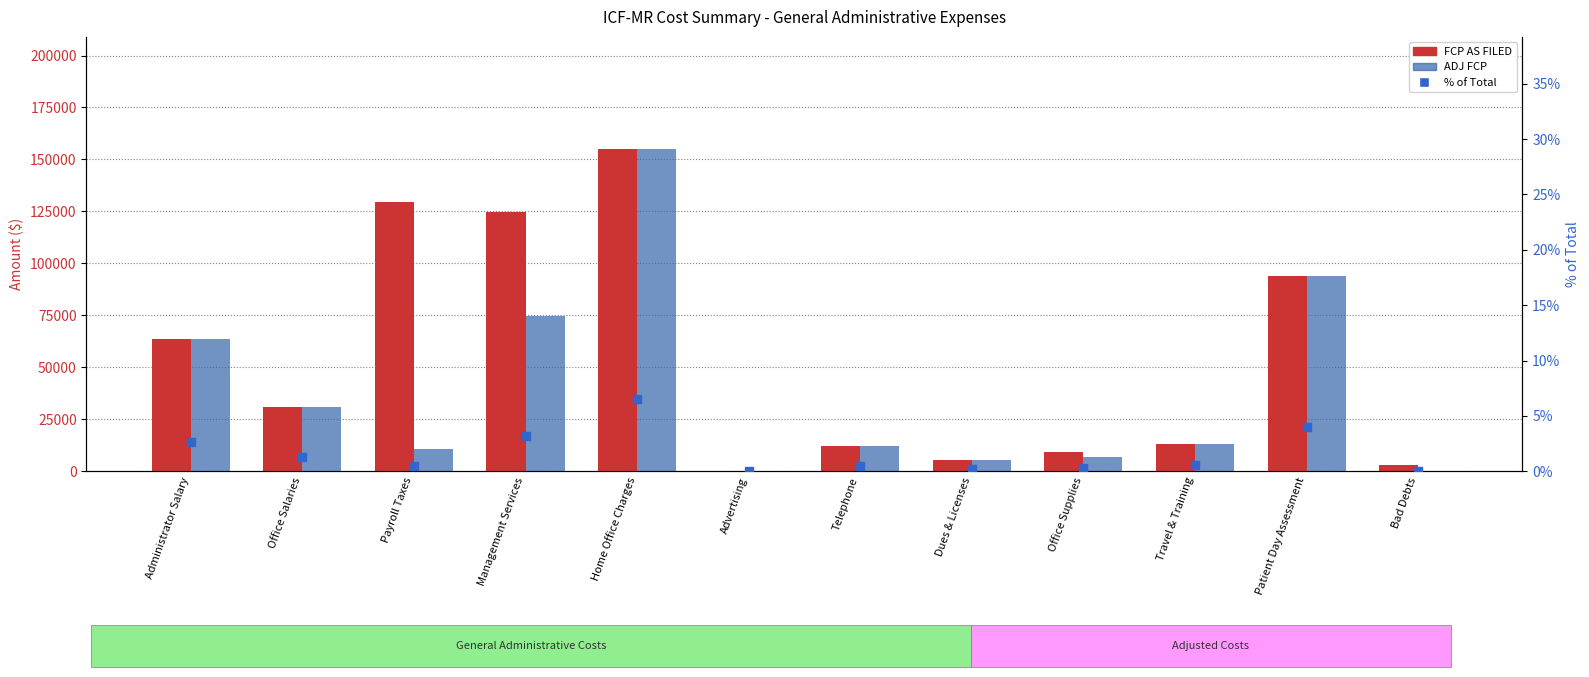

Which series has the largest total across all categories?

FCP AS FILED